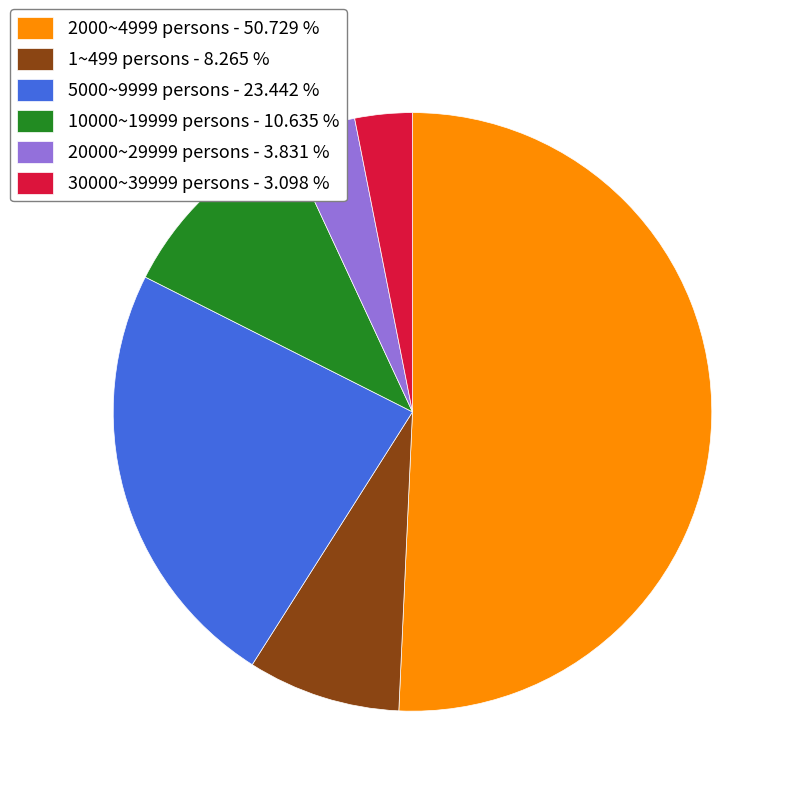

What is the majority slice?

2000~4999 persons